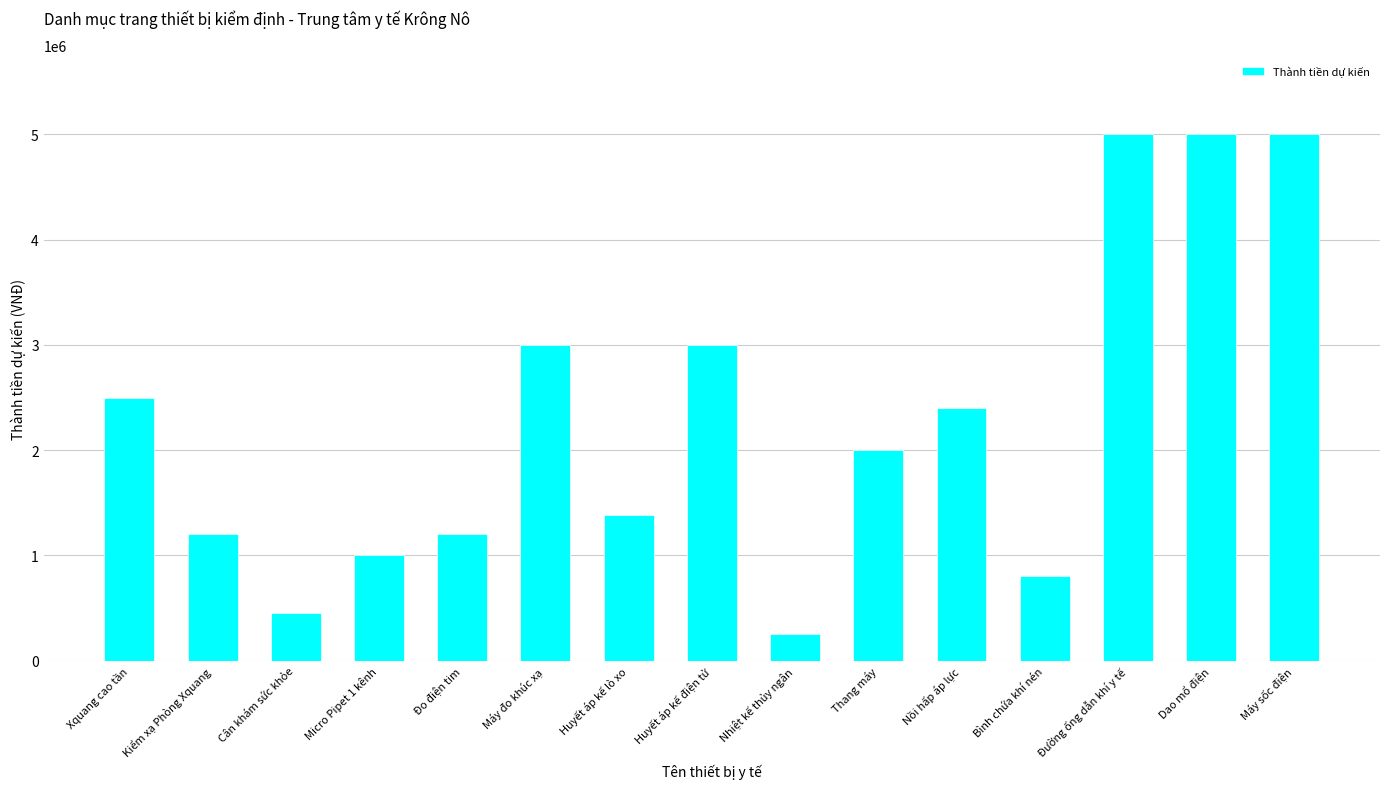

The value at Kiểm xạ Phòng Xquang is 1200000. True or false?

True